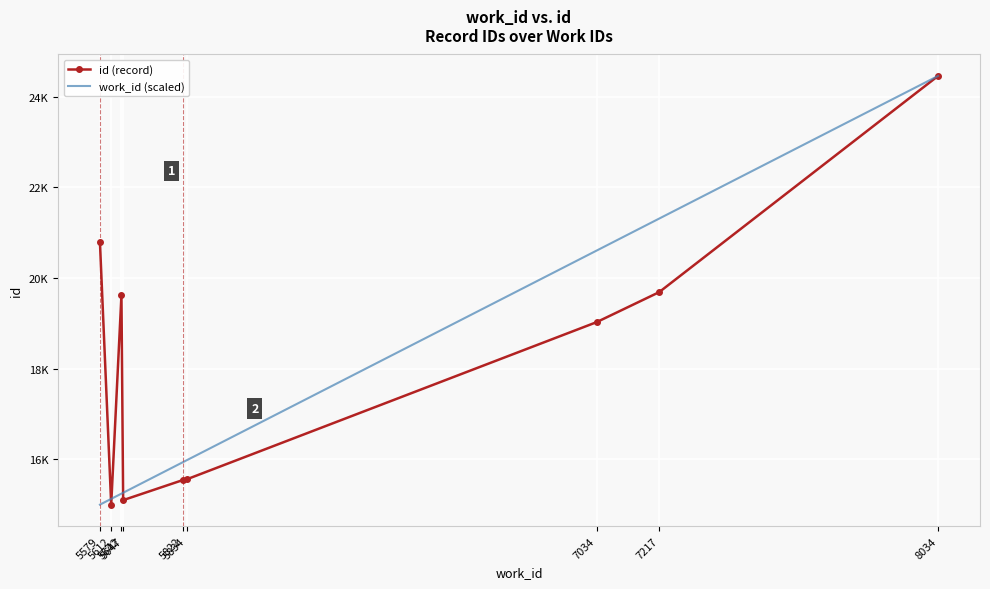

What is the sum of all id (record) values?

164769.0